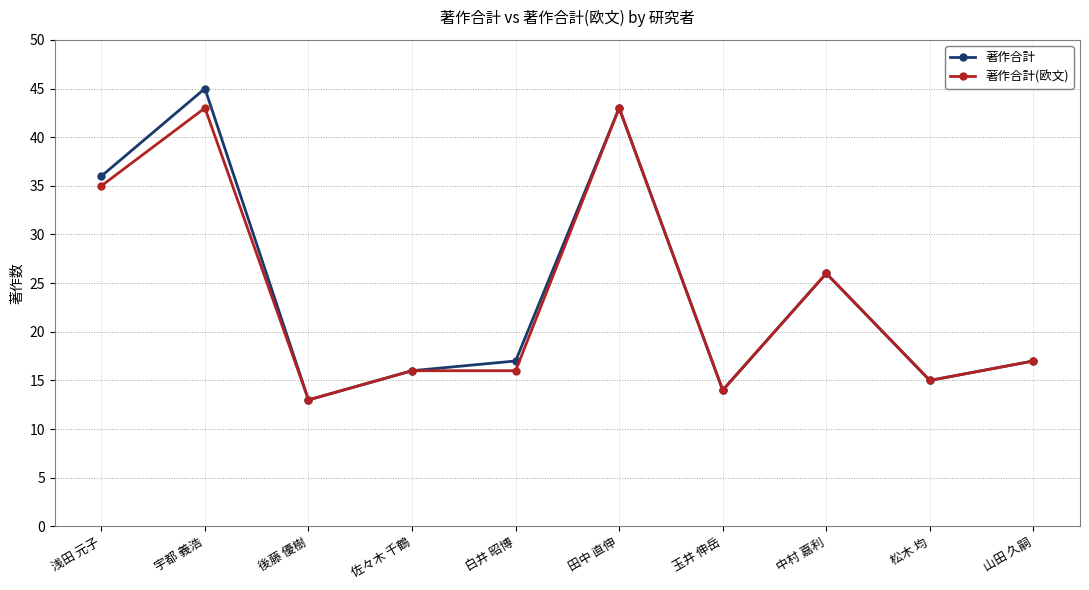

True or false: 著作合計 has more than 1 interior local peaks.

True